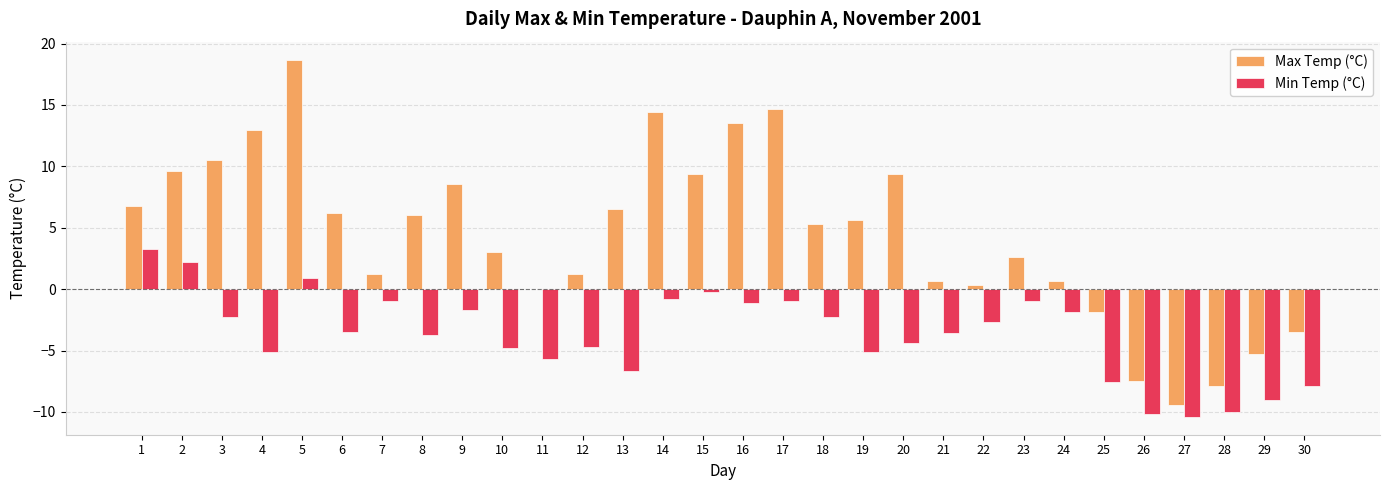

What is the sum of the Max Temp (°C) values at 8 and 19?

11.6